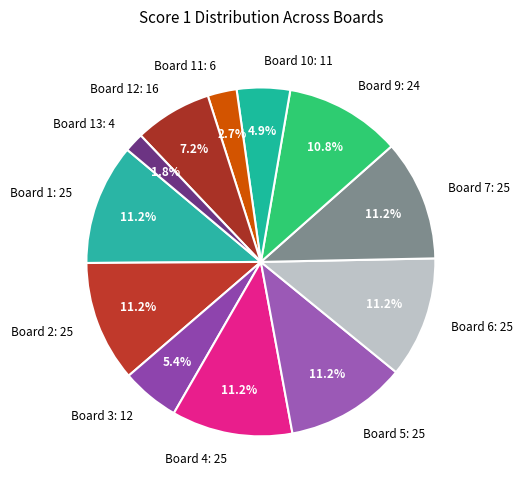

What percentage do Board 9: 24 and Board 5: 25 together represent?

22.0%